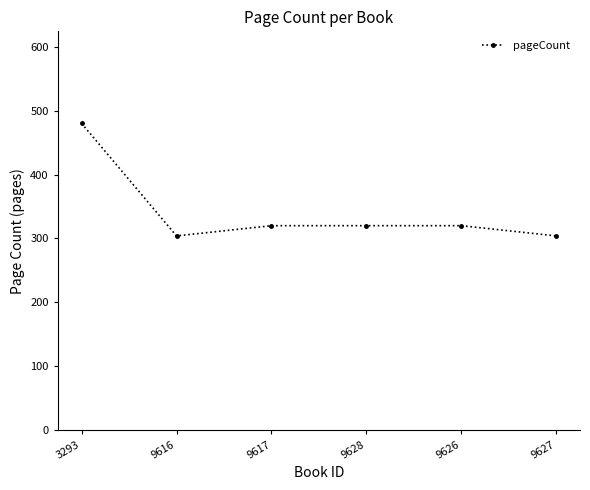

Where is the first local minimum?

9616